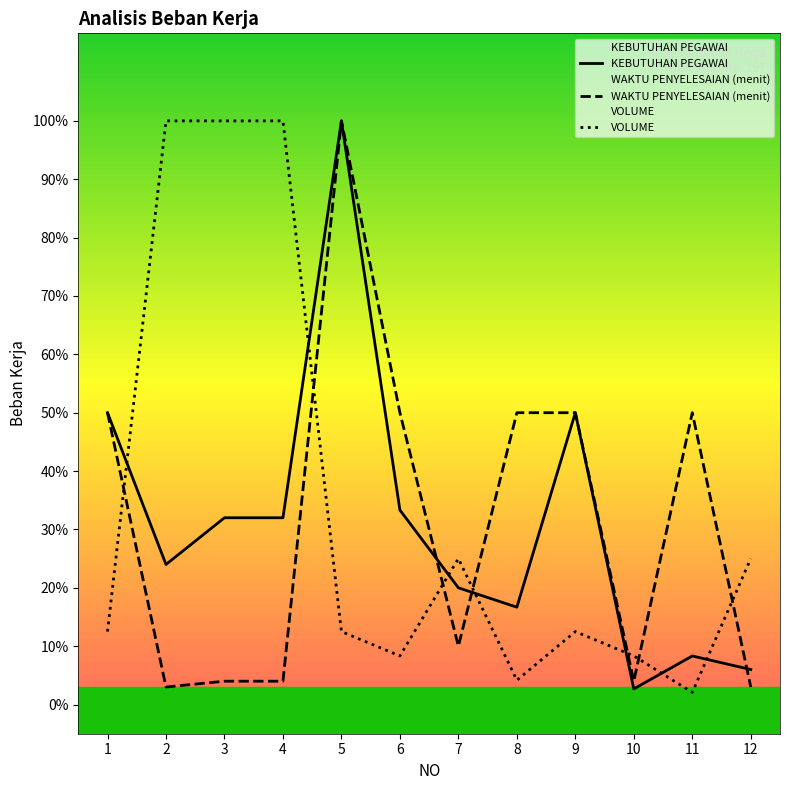

What is the difference between the second highest and minimum values in the KEBUTUHAN PEGAWAI series?

0.5